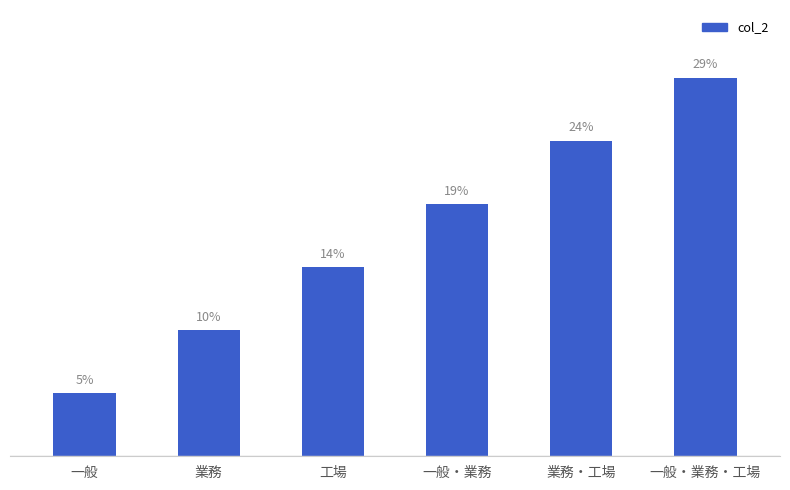

Does the chart contain any negative values?

No